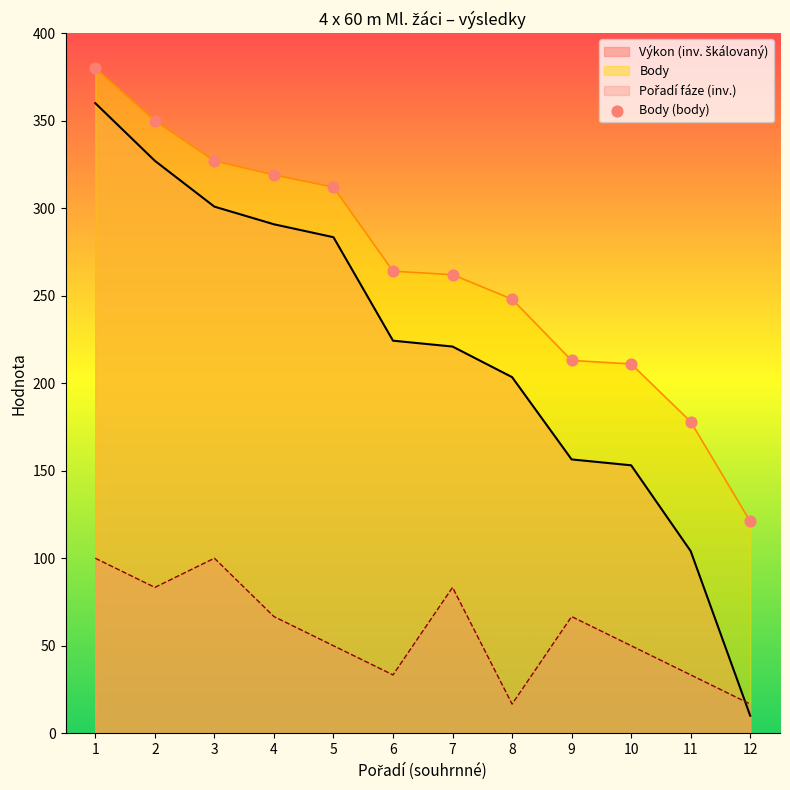

Approximately how many times larger is the value at 5 compared to 1?

0.8